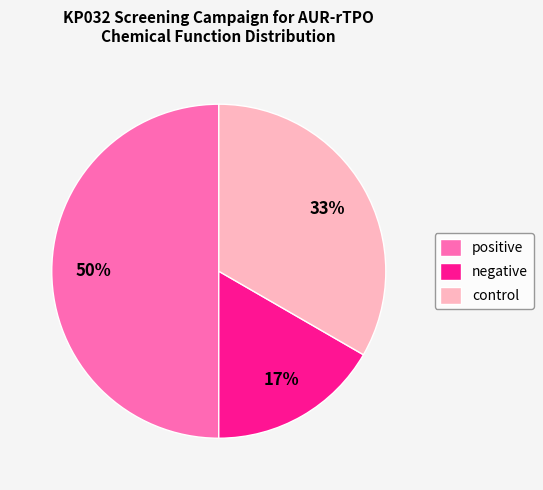

Which slice is the largest?

positive